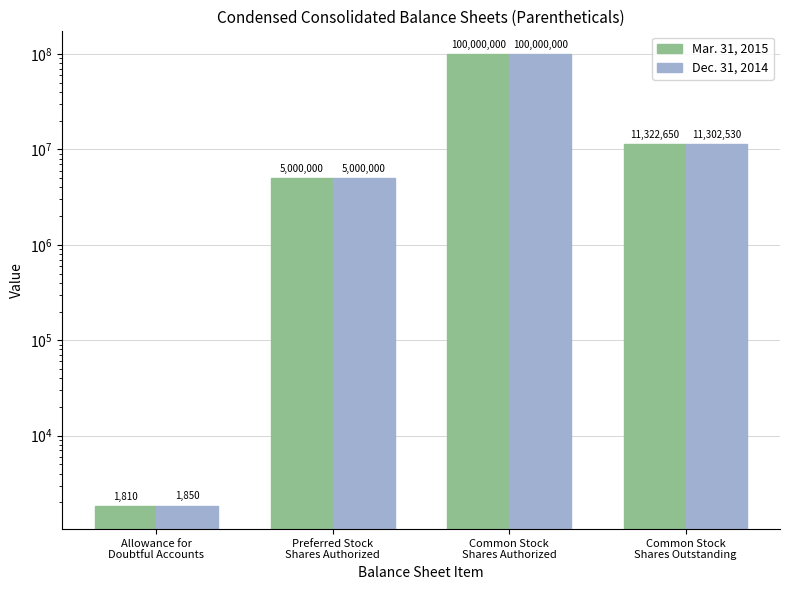

Count the number of data series in this chart.

2